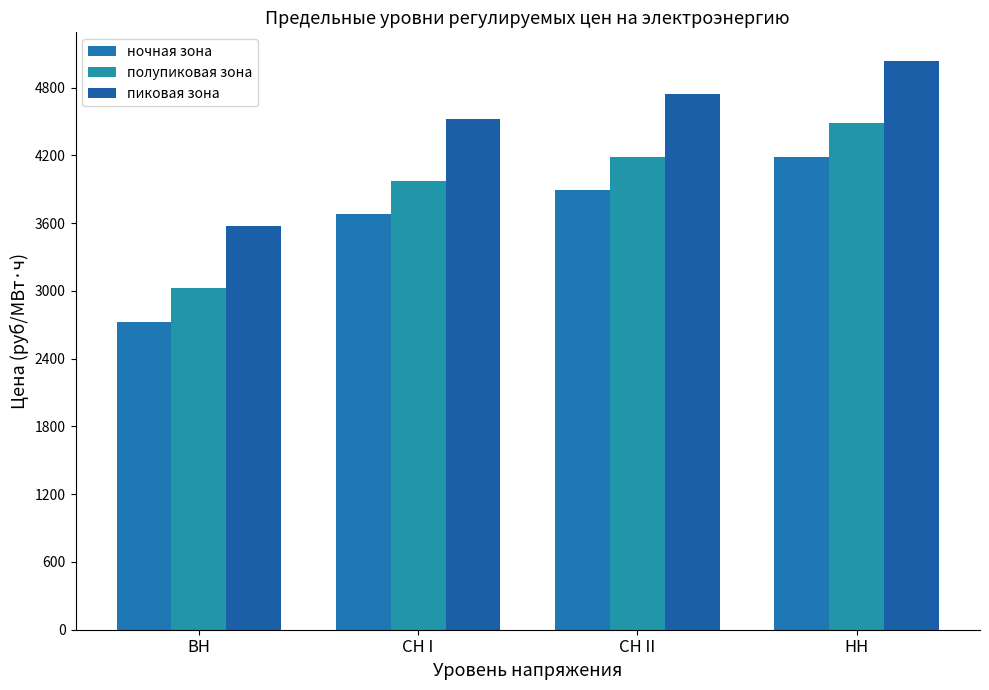

What is the difference between the полупиковая зона values at СН I and ВН?

952.0